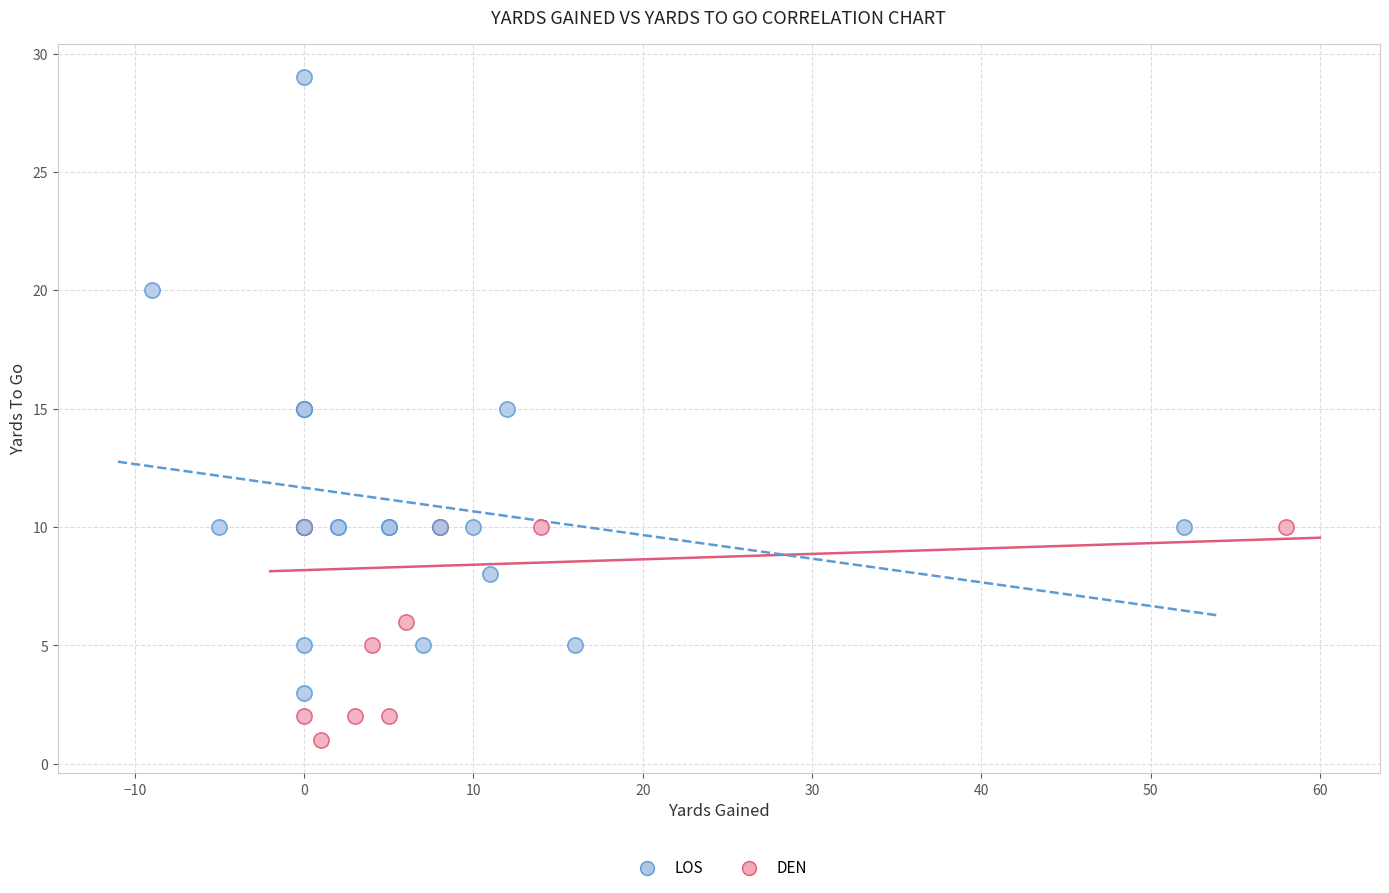

Which series reaches the minimum Y coordinate?

DEN